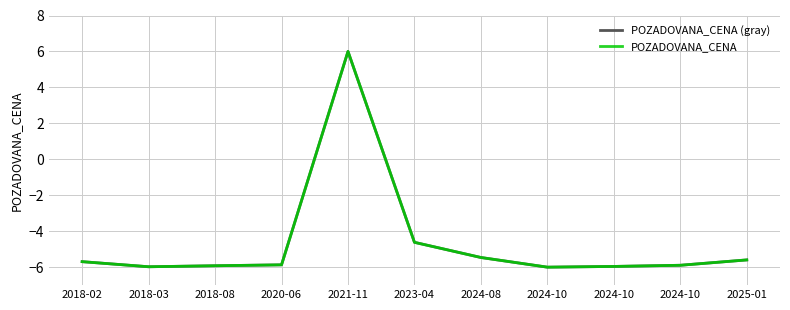

At which label does POZADOVANA_CENA reach its peak?

2021-11